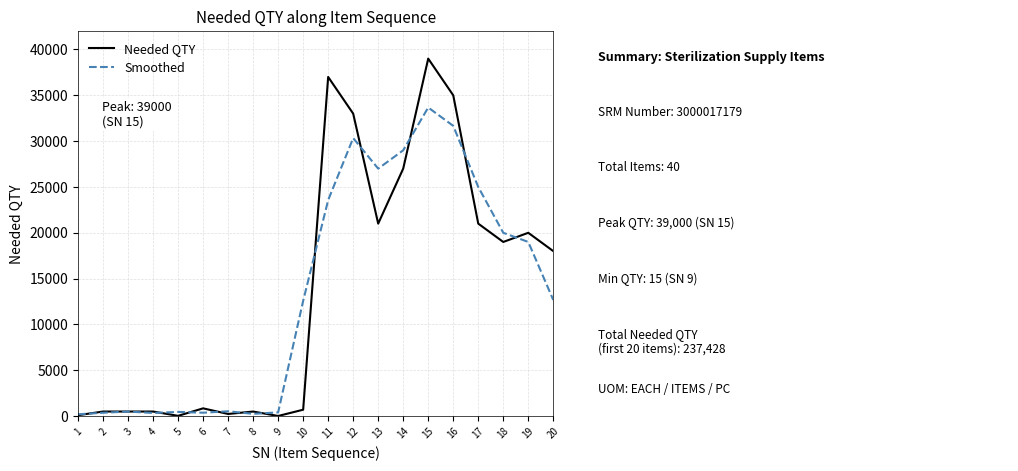

Which series has the widest spread of values?

Needed QTY